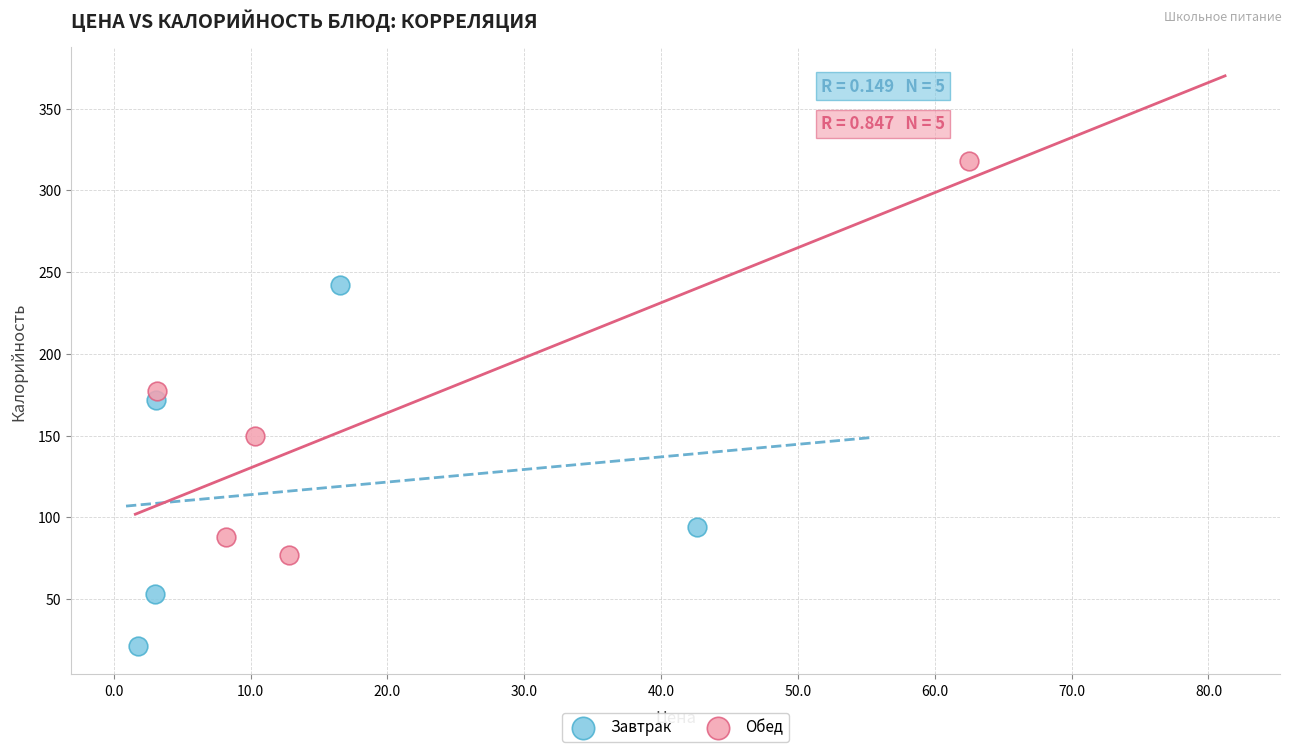

Which series contains the highest Y value?

Обед